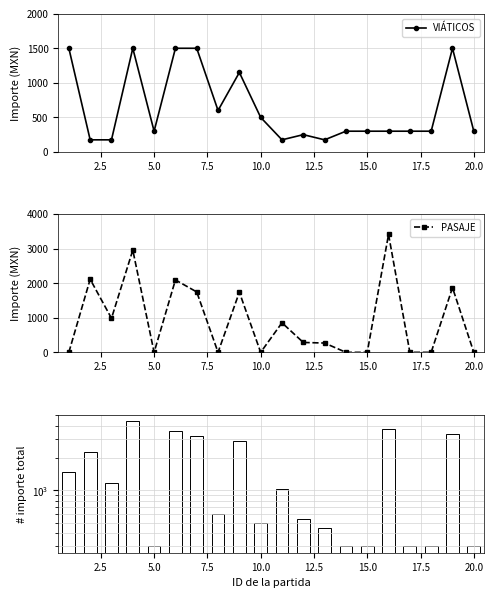

How many data points in PASAJE are above 285?

10